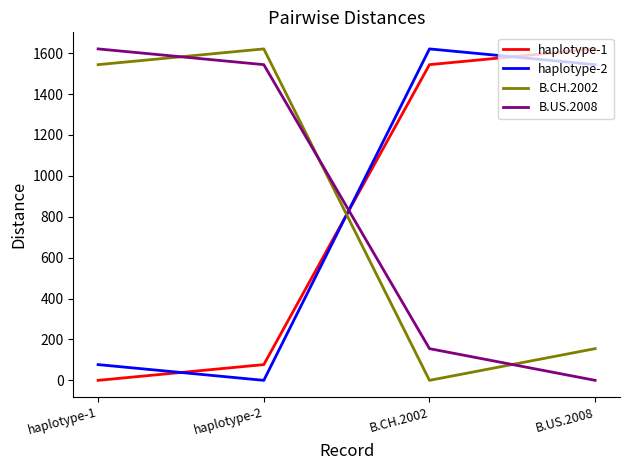

Between which two adjacent categories do haplotype-1 and B.US.2008 first intersect?

haplotype-2 and B.CH.2002